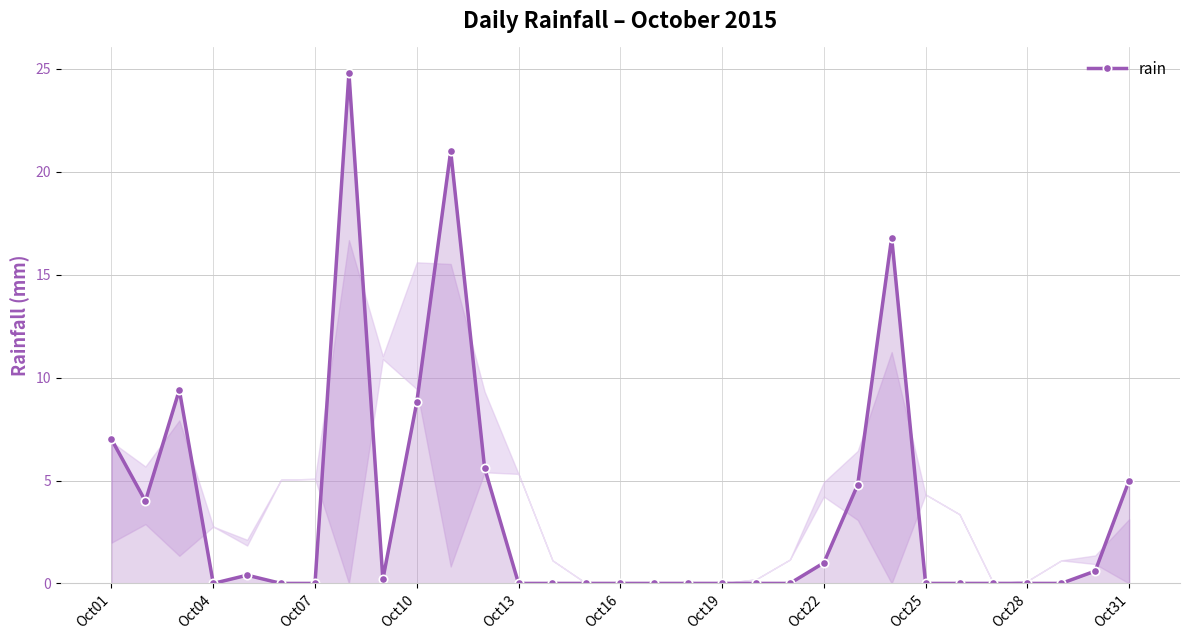

What is the sum of all values?

109.4